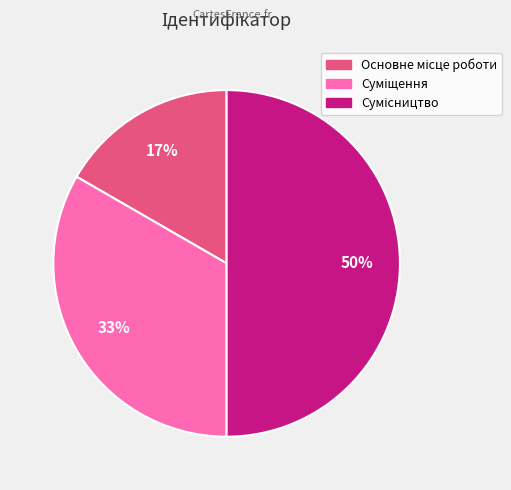

To the nearest percent, what is the difference between the largest and smallest slice percentages?

33%